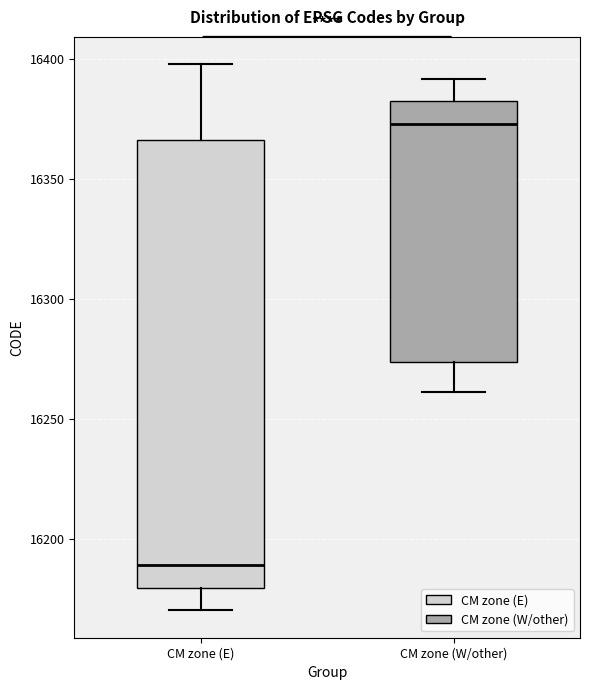

Which box's median line is the highest?

CM zone (W/other)